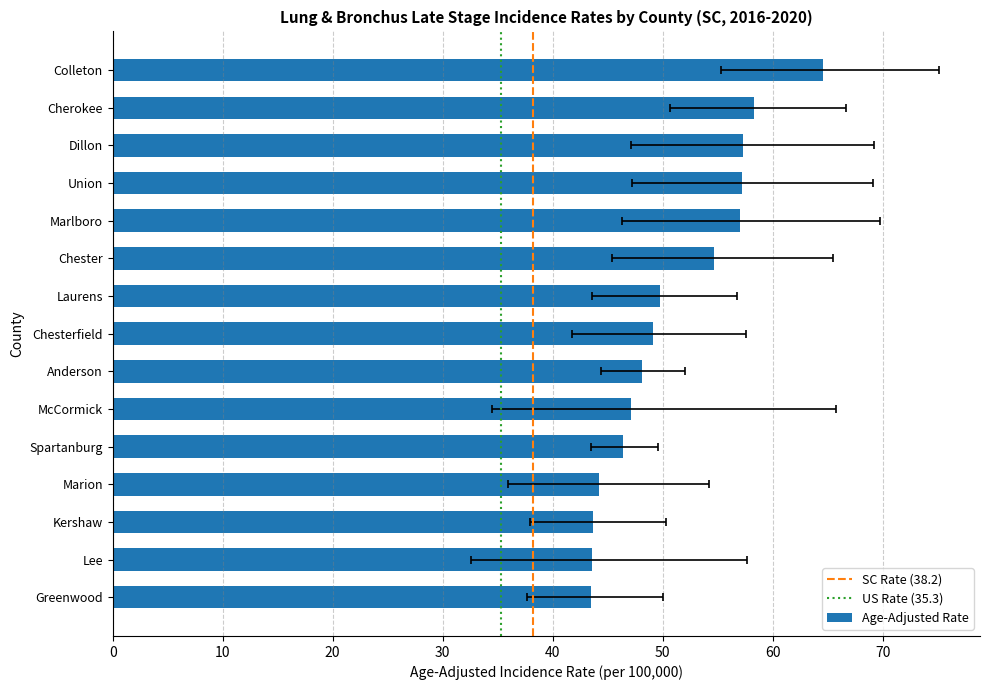

Does the chart contain any negative values?

No